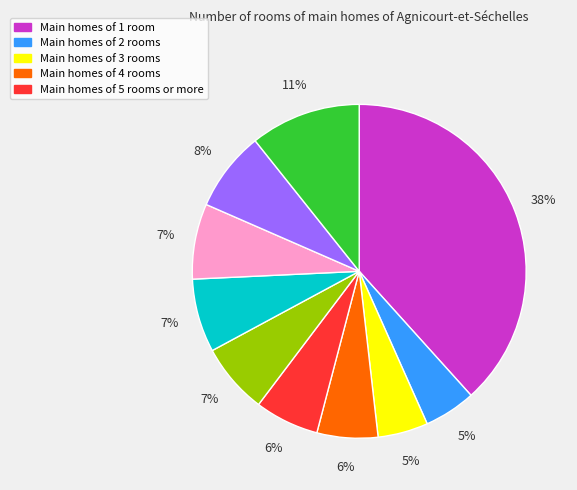

To the nearest percent, what is the average slice percentage?

10%